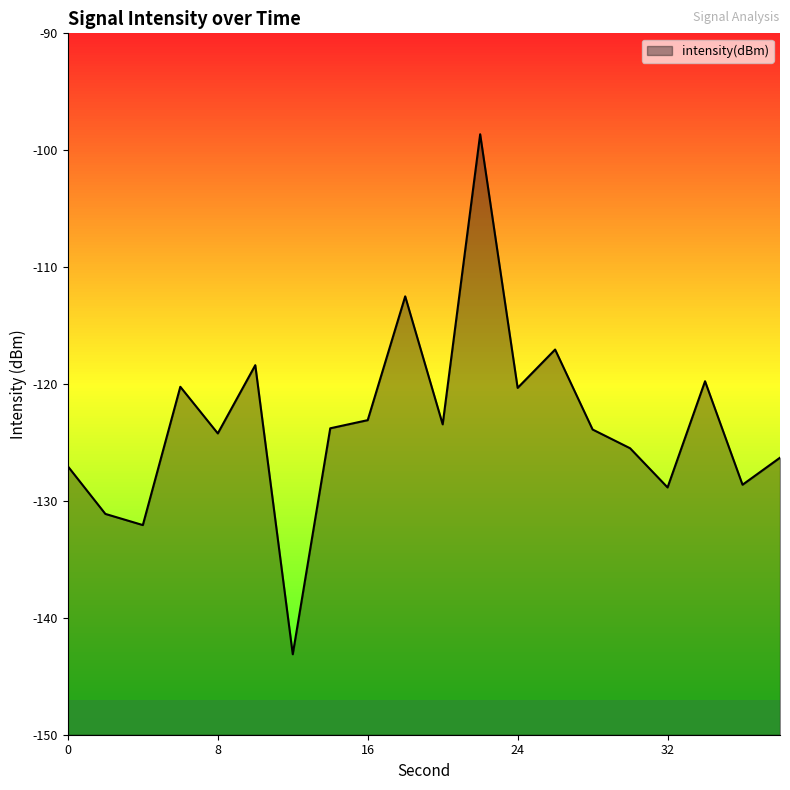

Count the number of values greater than -123.

7